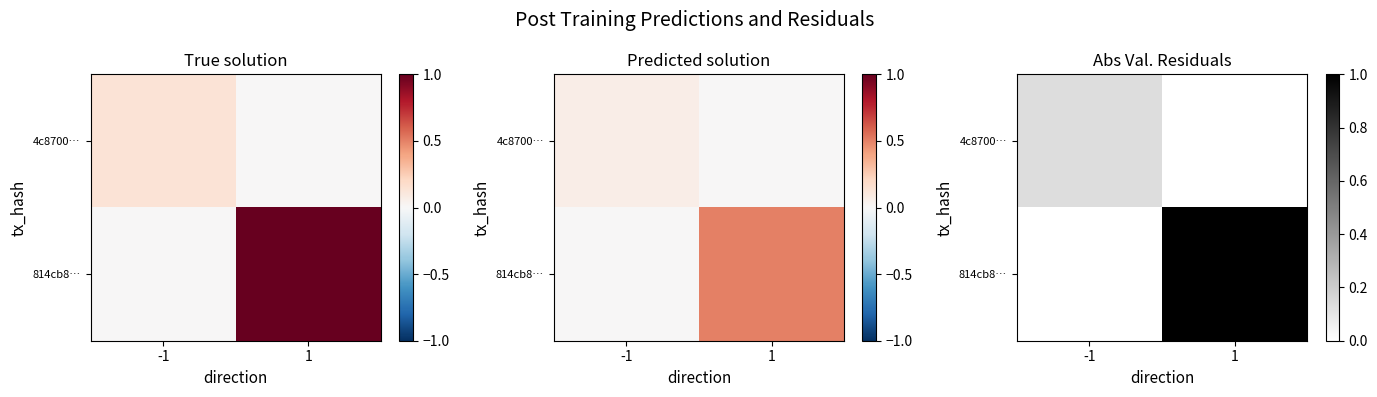

How many data points in 4c8700… are above 0?

1